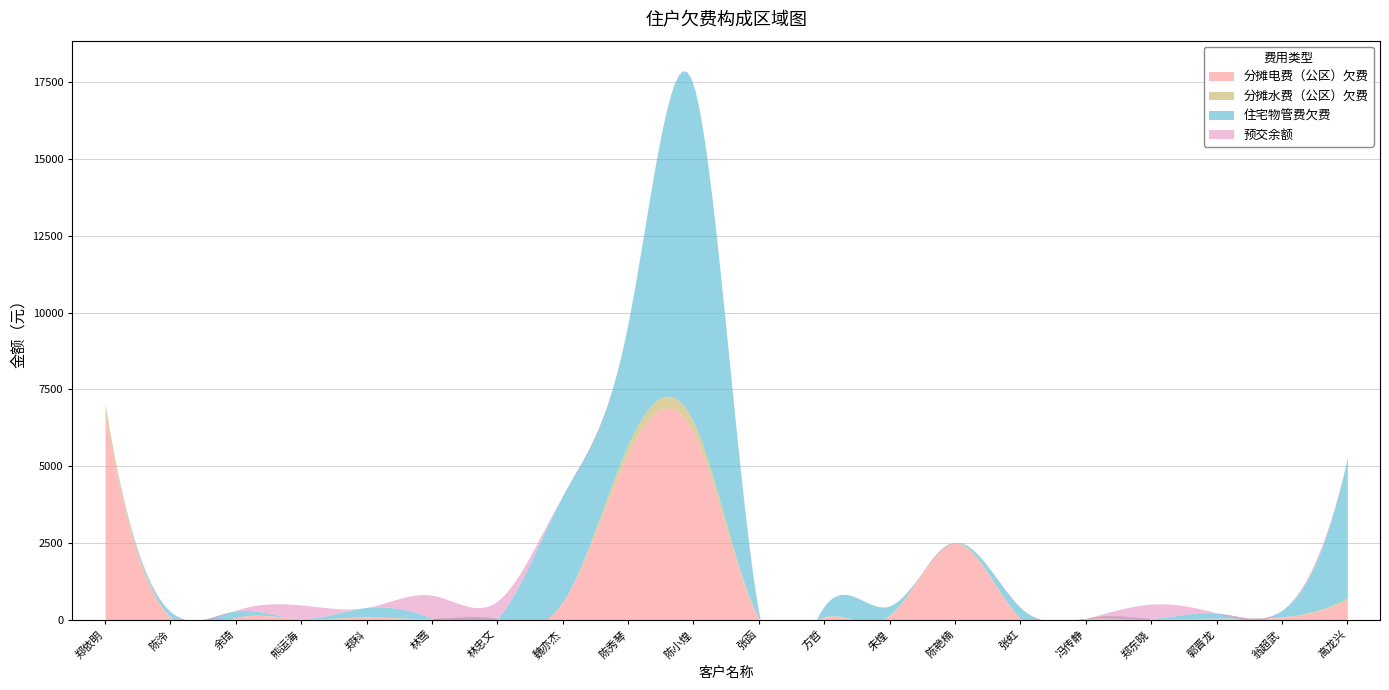

Between 方哲 and 陈艳楠, which series saw the biggest shift?

分摊电费（公区）欠费